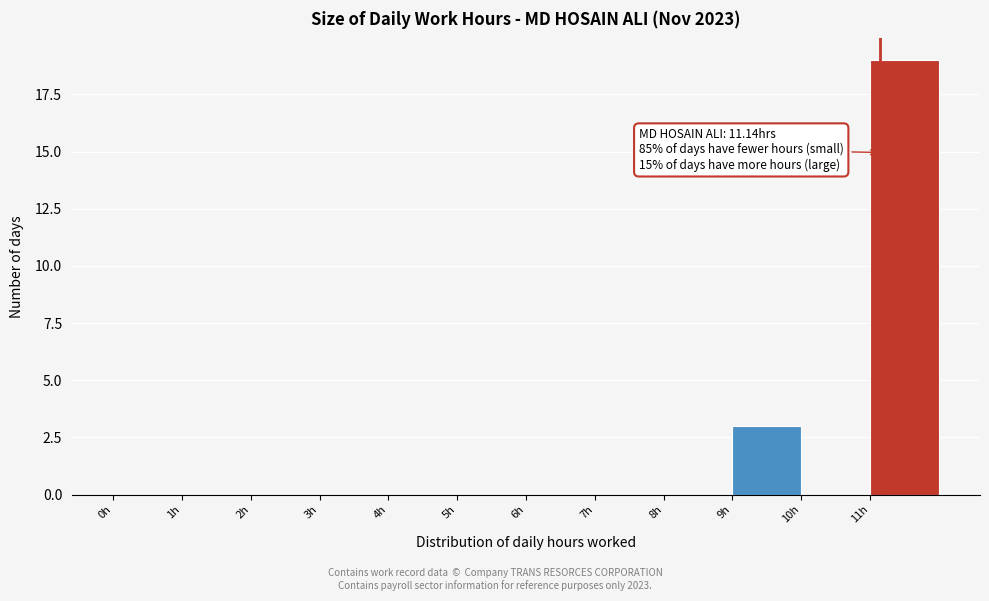

Which range on the x-axis has the tallest bar?

11 to 12